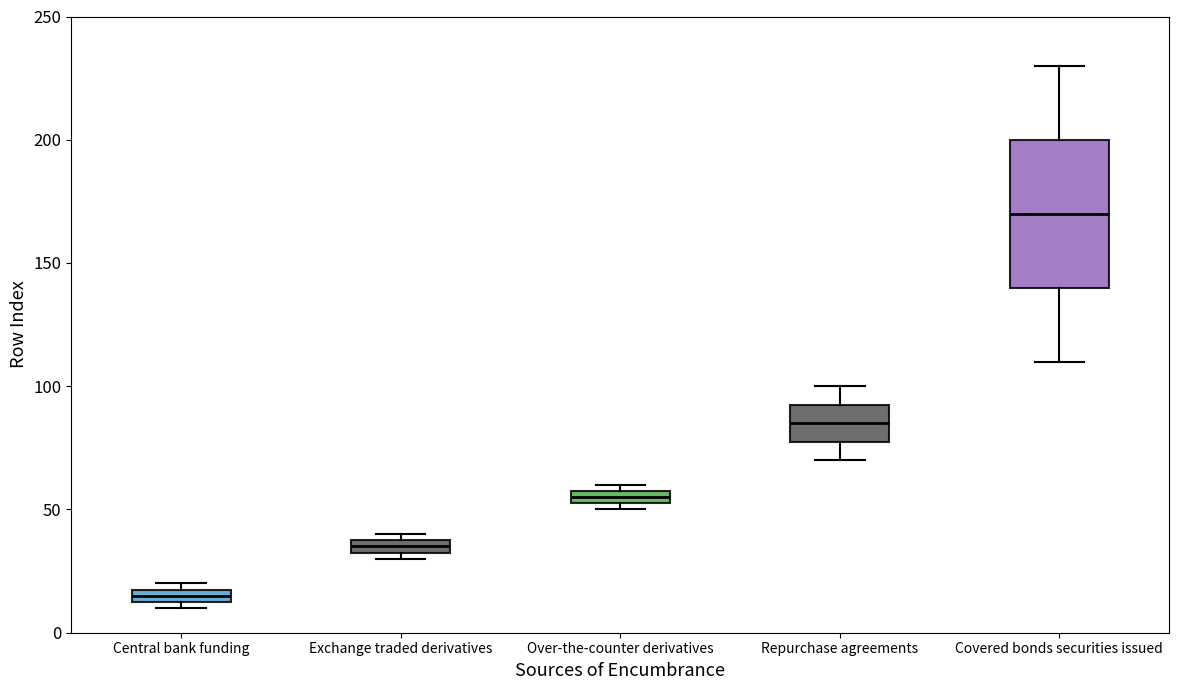

Where is the lower edge of the box for Central bank funding on the y-axis? The values are not printed on the chart, so give them approximately, as read against the axis.

15